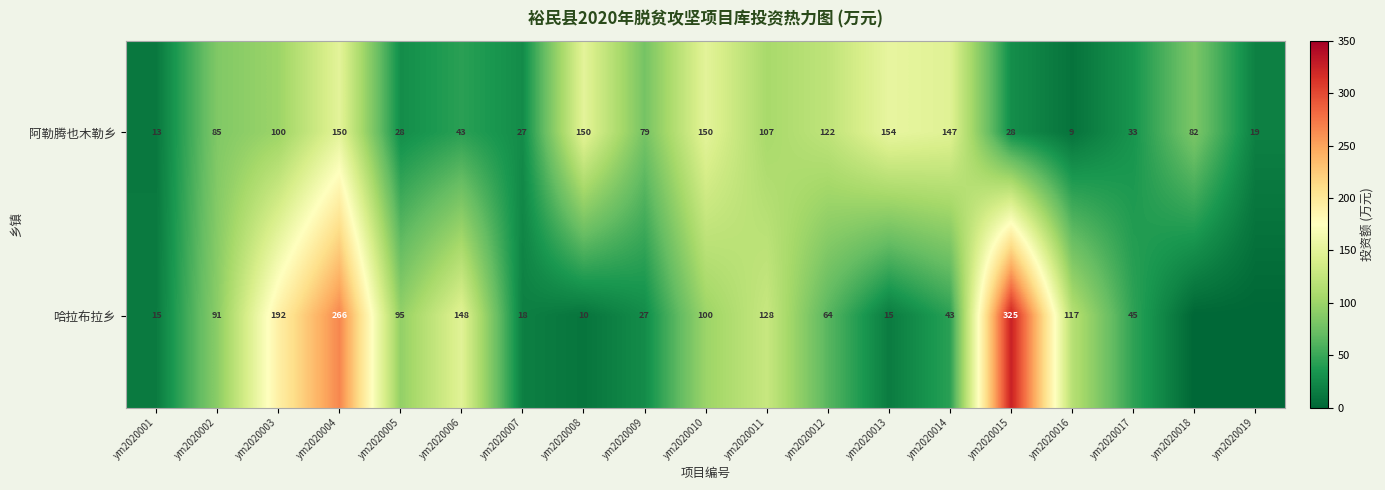

At which label does 阿勒腾也木勒乡 first exceed 82?

ym2020002